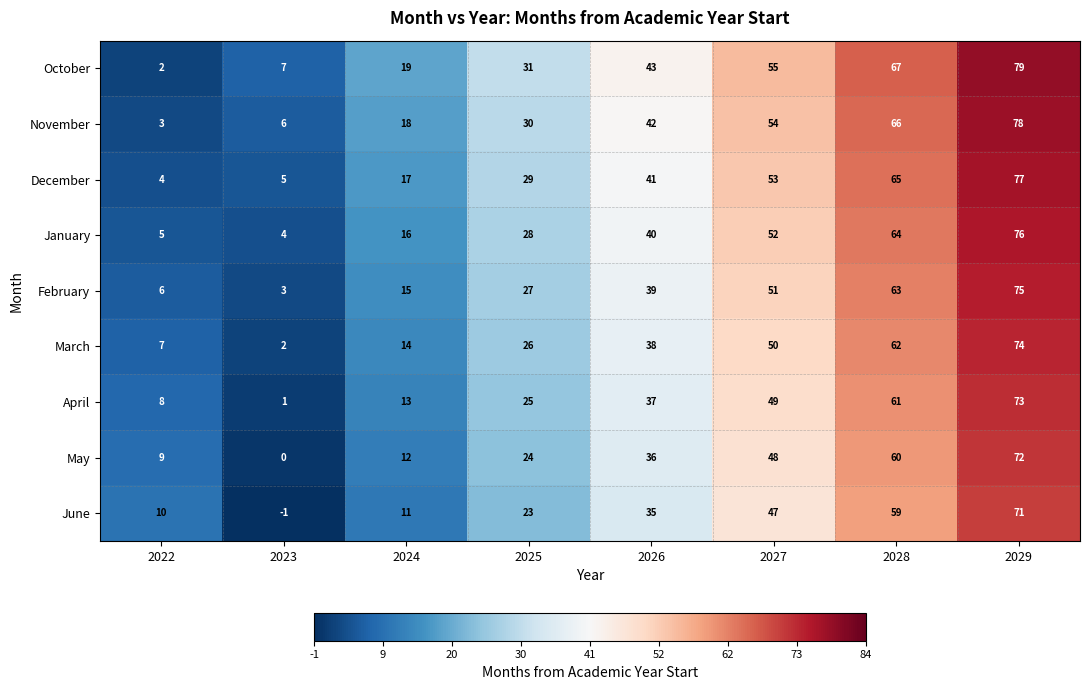

Read the February value at 2025, to the nearest 10.

30